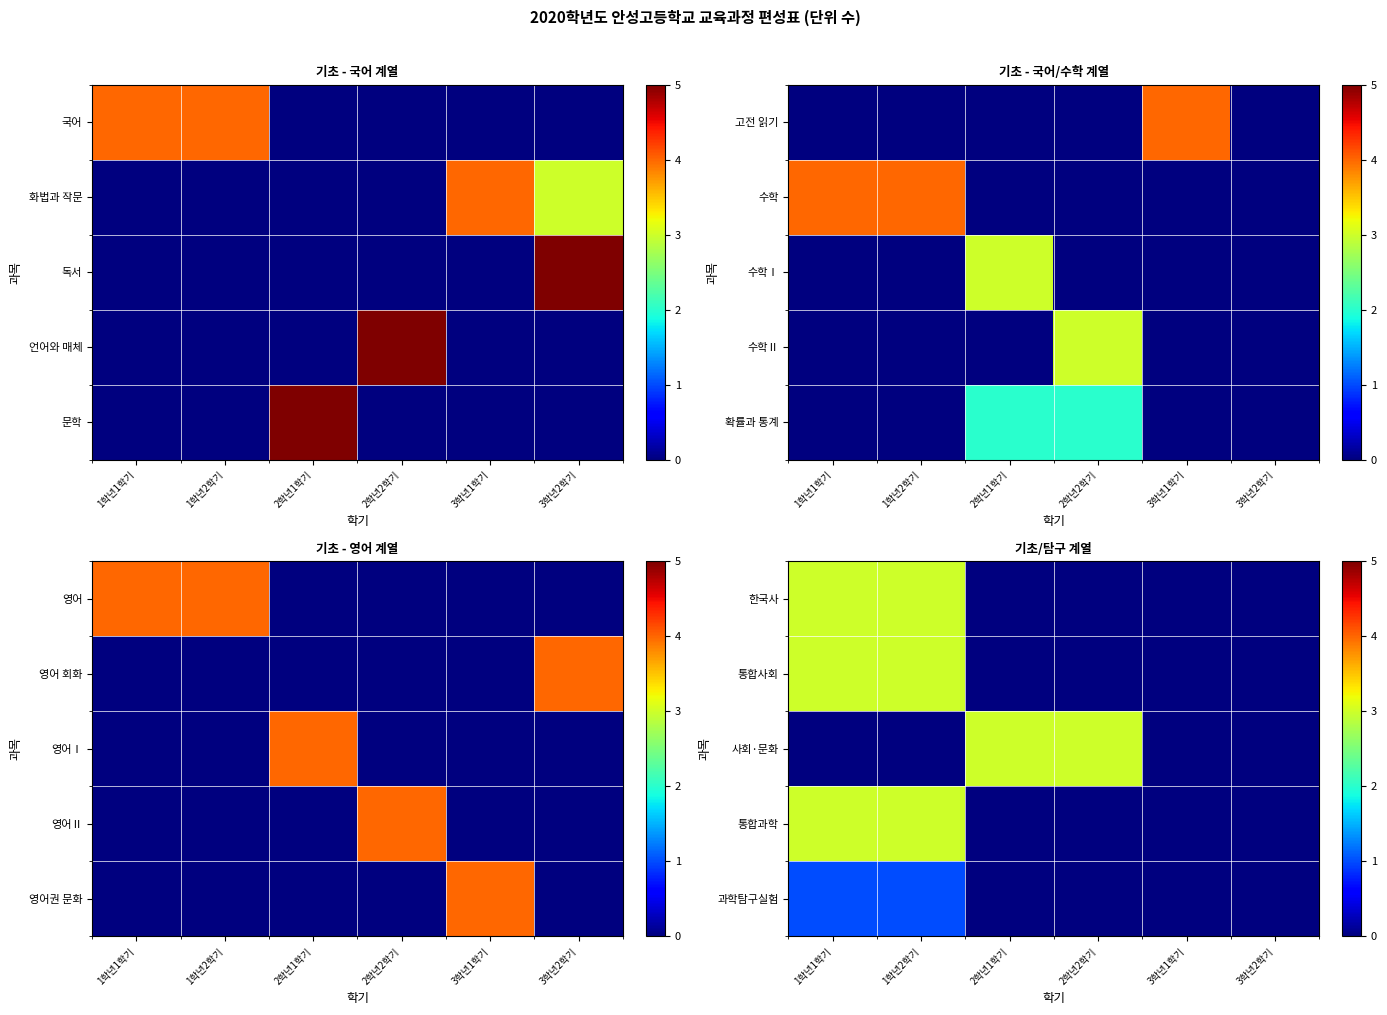

Reading left to right, what are all the values shown in this chart?

한국사: 1학년1학기=3	1학년2학기=3	2학년1학기=0	2학년2학기=0	3학년1학기=0	3학년2학기=0
통합사회: 1학년1학기=3	1학년2학기=3	2학년1학기=0	2학년2학기=0	3학년1학기=0	3학년2학기=0
사회·문화: 1학년1학기=0	1학년2학기=0	2학년1학기=3	2학년2학기=3	3학년1학기=0	3학년2학기=0
통합과학: 1학년1학기=3	1학년2학기=3	2학년1학기=0	2학년2학기=0	3학년1학기=0	3학년2학기=0
과학탐구실험: 1학년1학기=1	1학년2학기=1	2학년1학기=0	2학년2학기=0	3학년1학기=0	3학년2학기=0